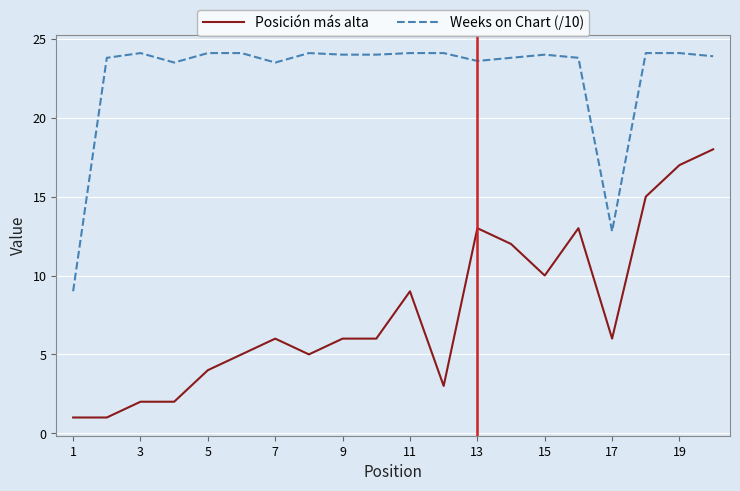

What is the difference between the second highest and second lowest values in the Weeks on Chart (/10) series?

11.3